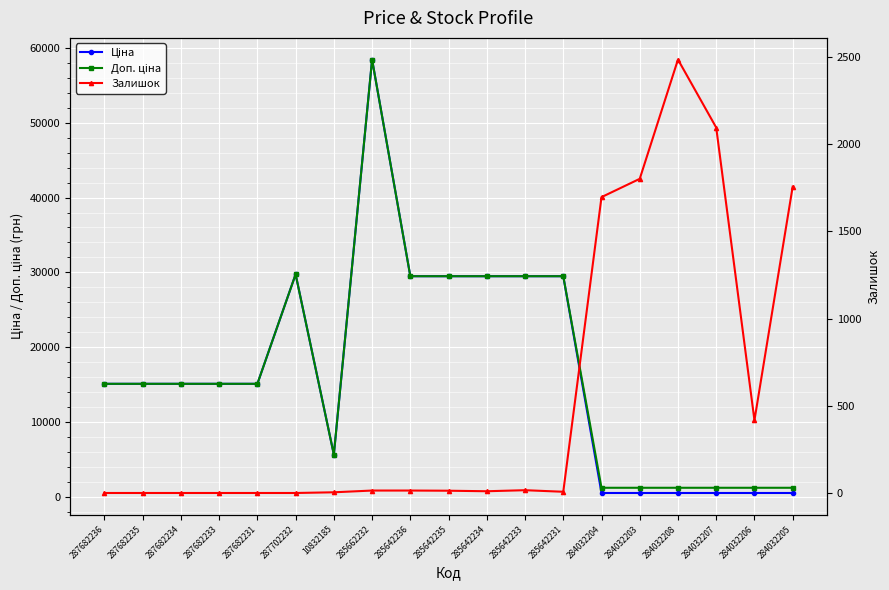

How many values in the Залишок series exceed 13?

9